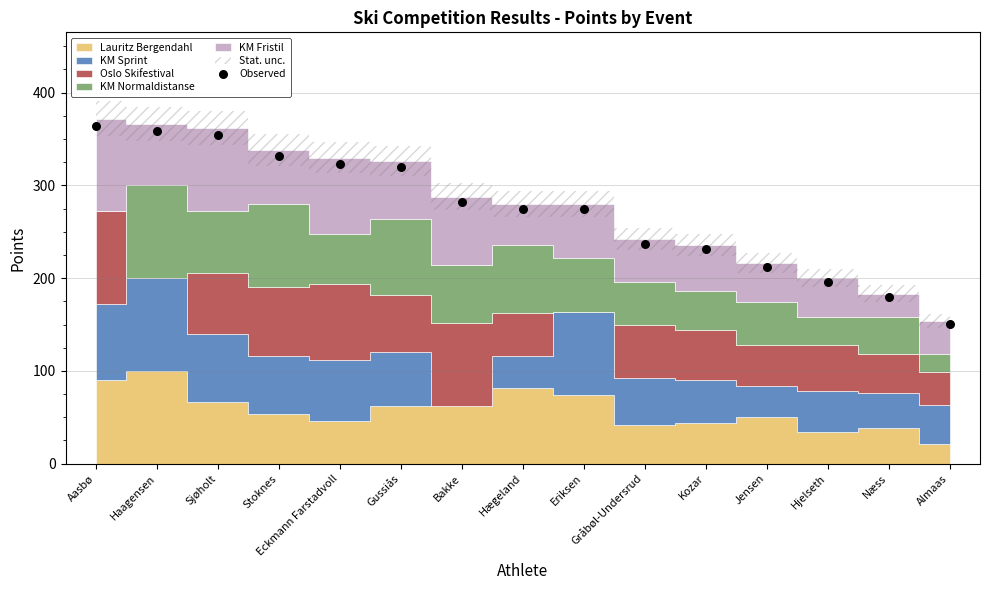

What is the range of Y values (max minus min)?

213.6